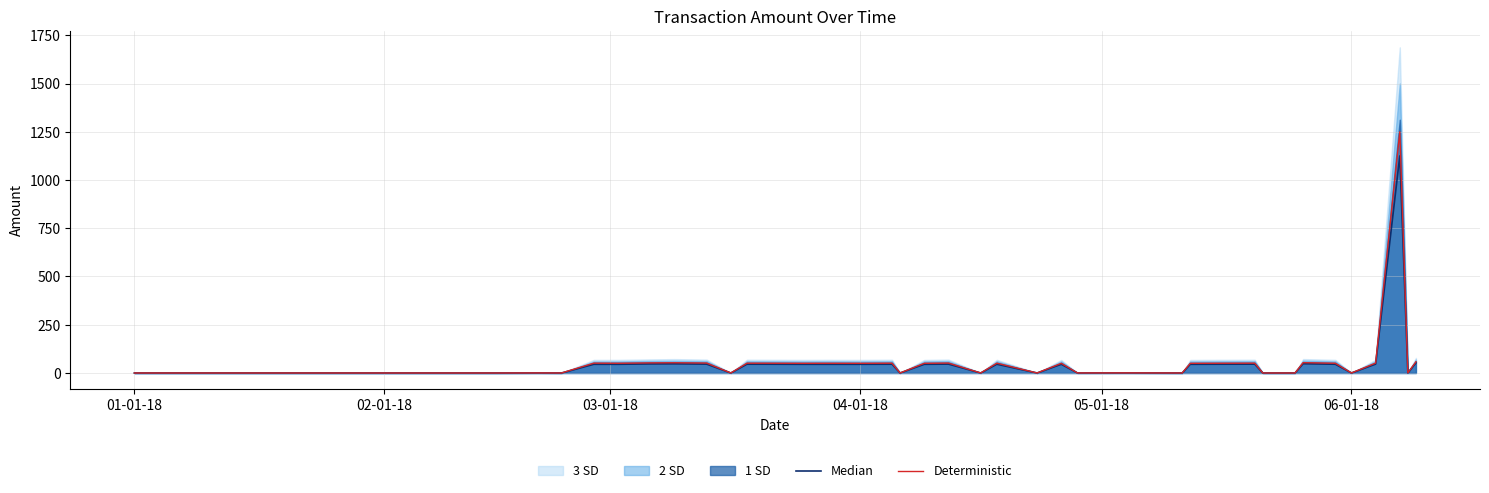

What is the maximum value for Deterministic?

1250.0